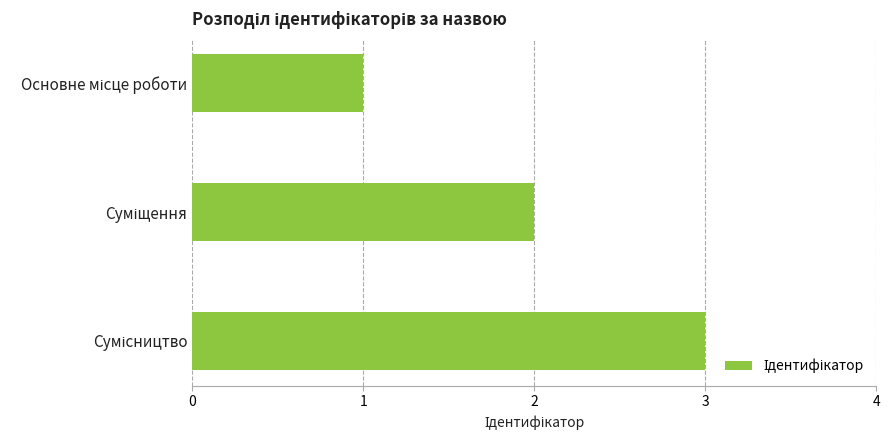

What is the greatest value displayed?

3